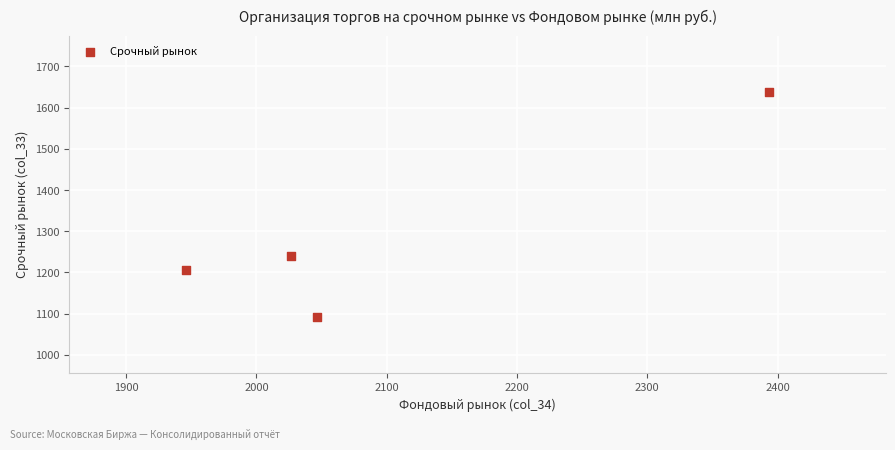

What Y value in the scatter plot is closest to 1365?

1239.3